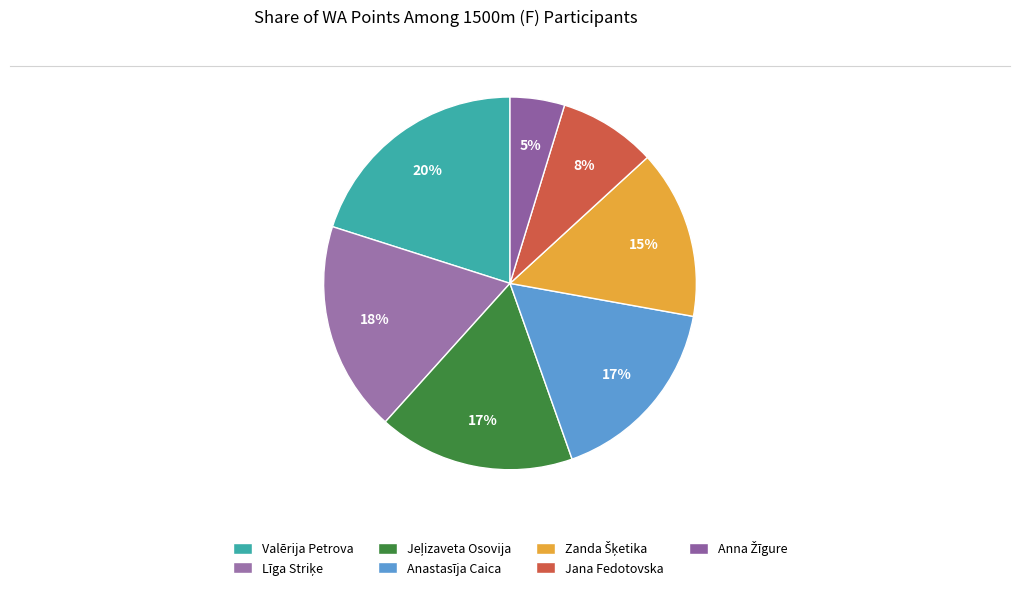

Does Jeļizaveta Osovija account for over 50% of the chart?

No